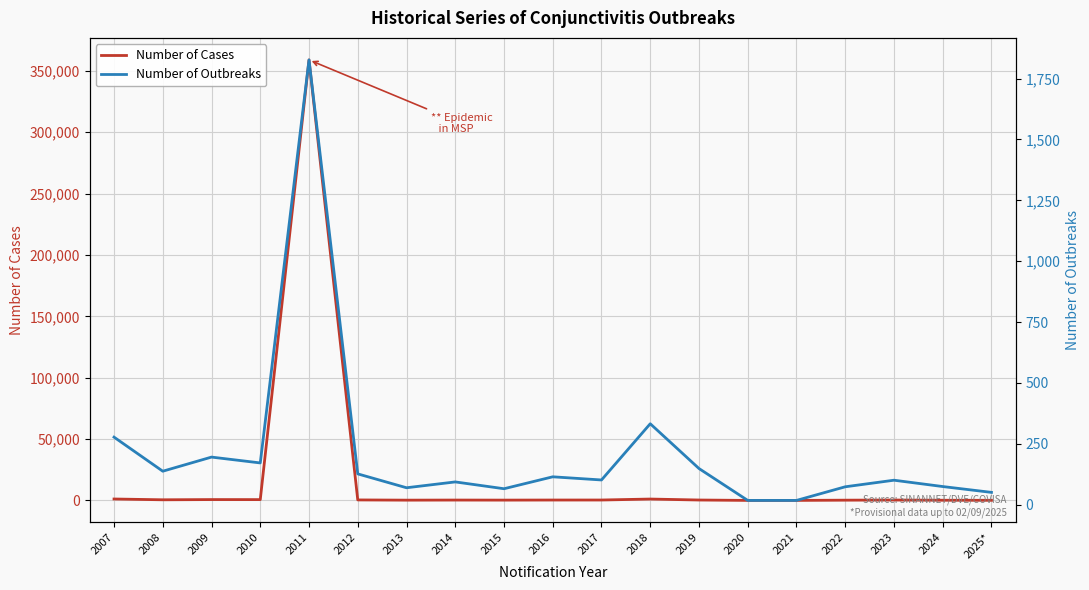

What is the spread (max minus min) of values at 2023?

250